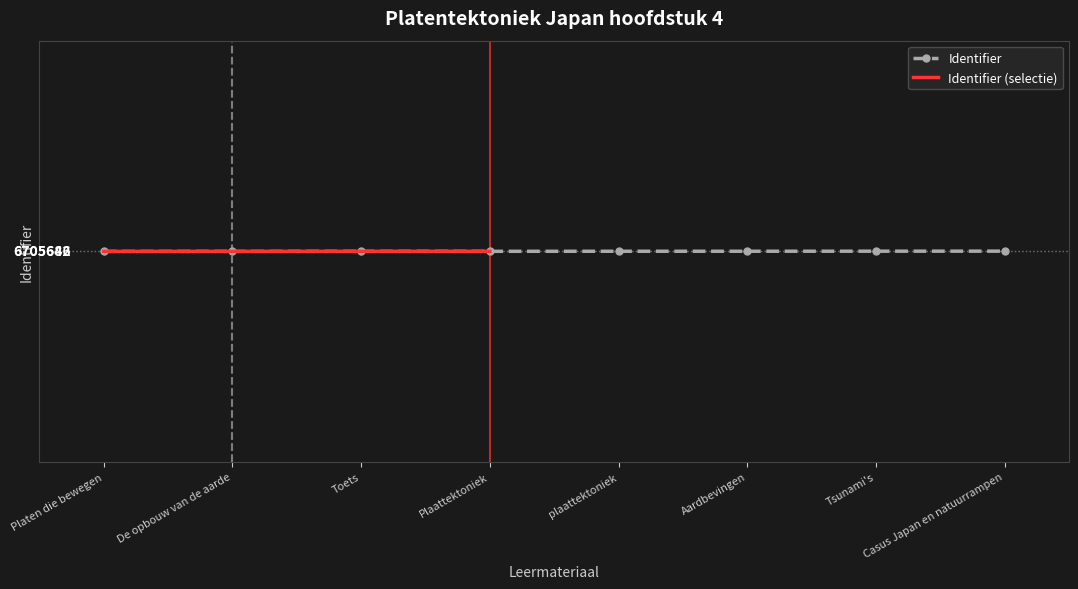

What is the maximum value shown in the chart?

6705682